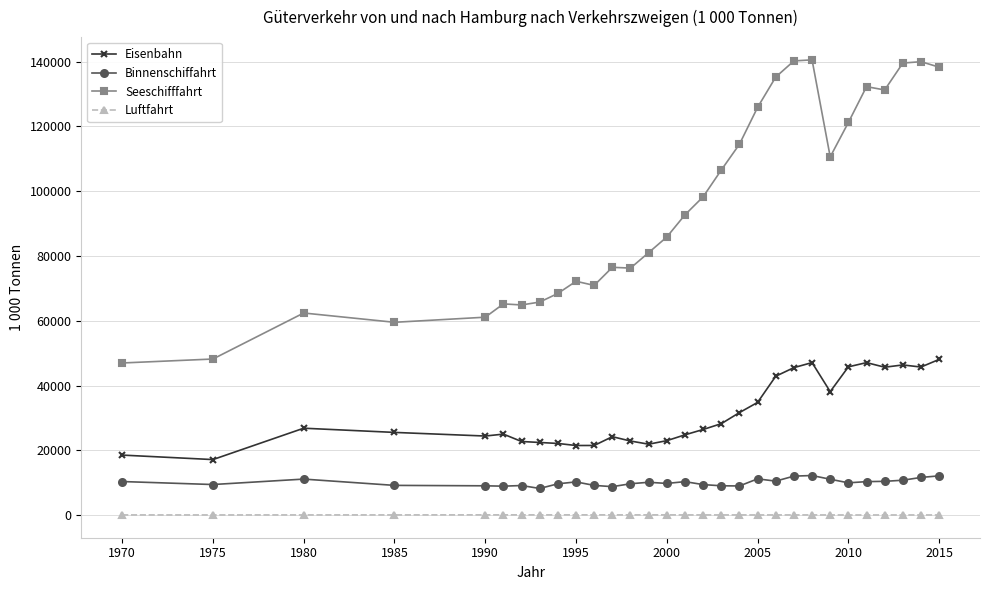

Rank the series by their maximum value, from lowest to highest.

Luftfahrt, Binnenschiffahrt, Eisenbahn, Seeschifffahrt